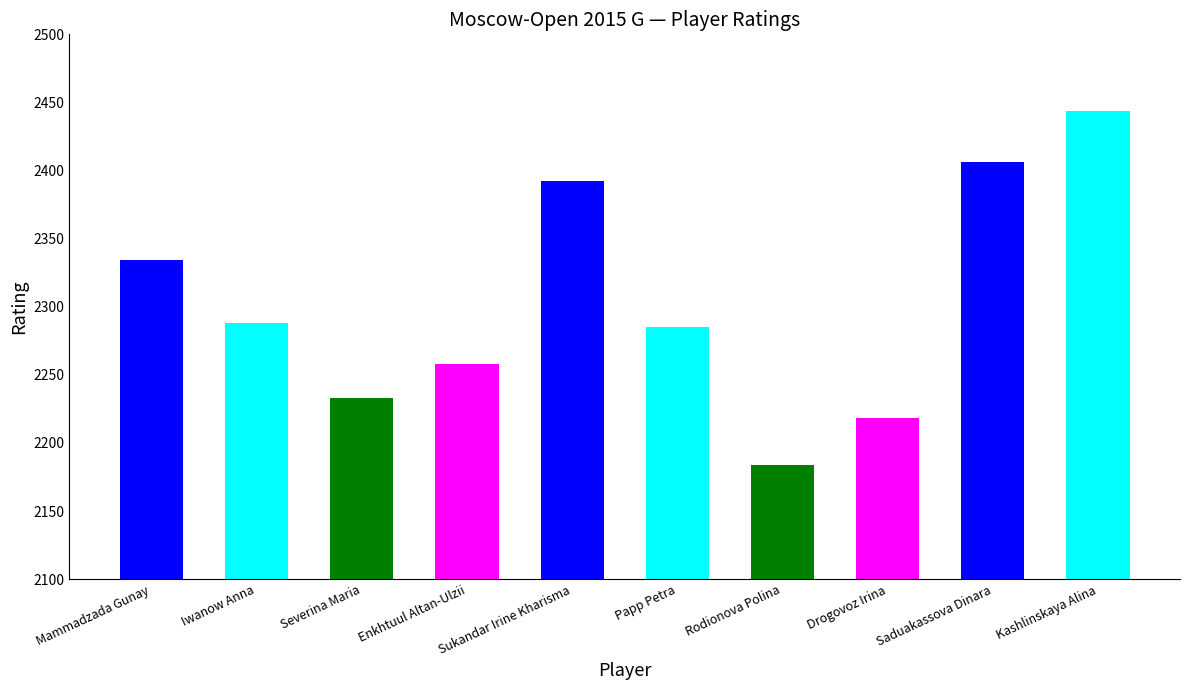

What is the maximum value shown in the chart?

2444